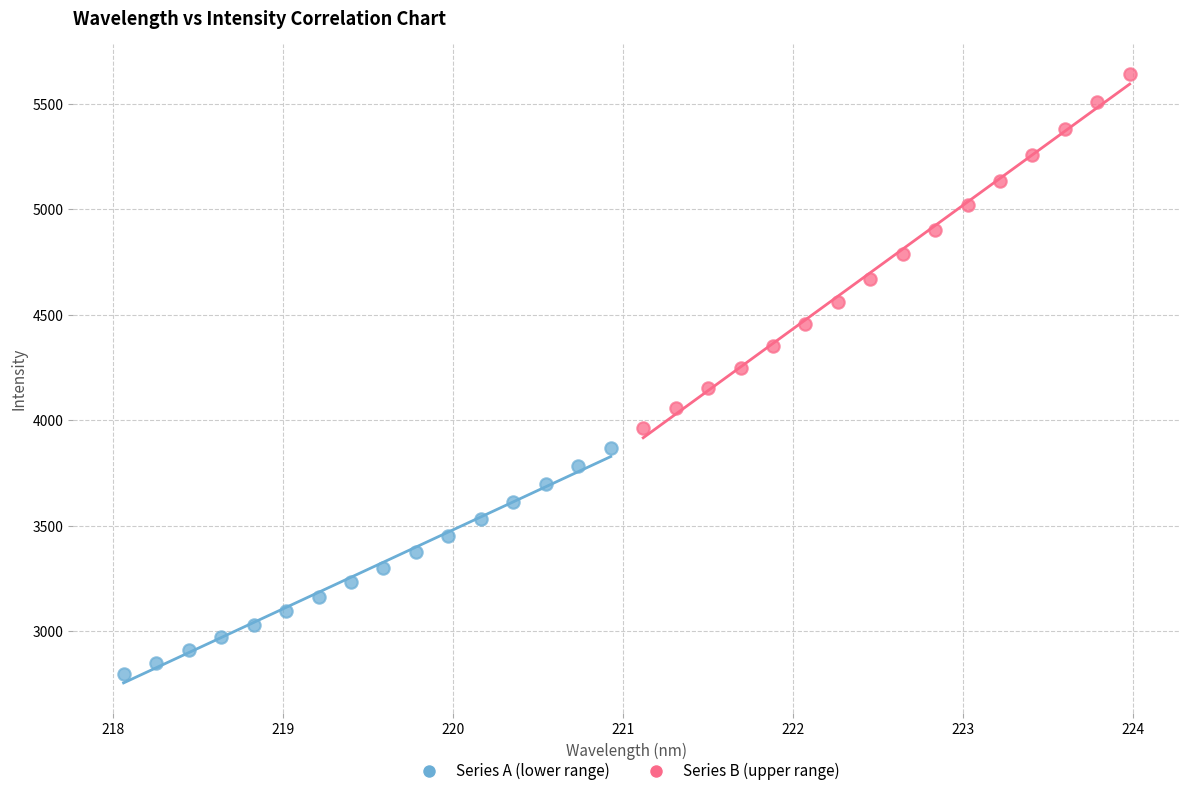

Which series has the widest spread of Y values?

Series B (upper range)